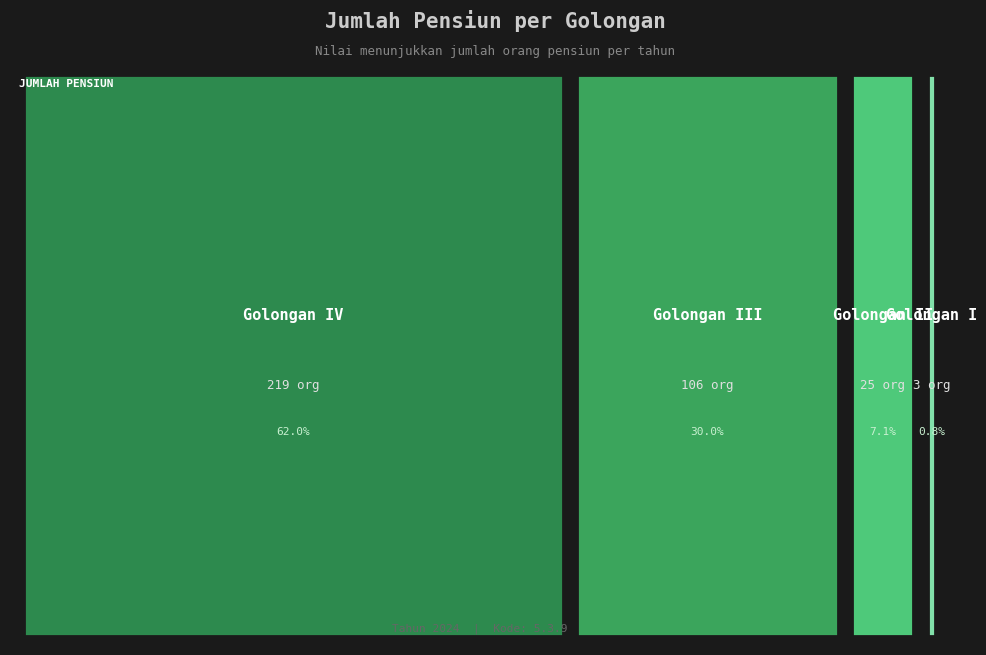

What is the maximum value for Golongan II?

25